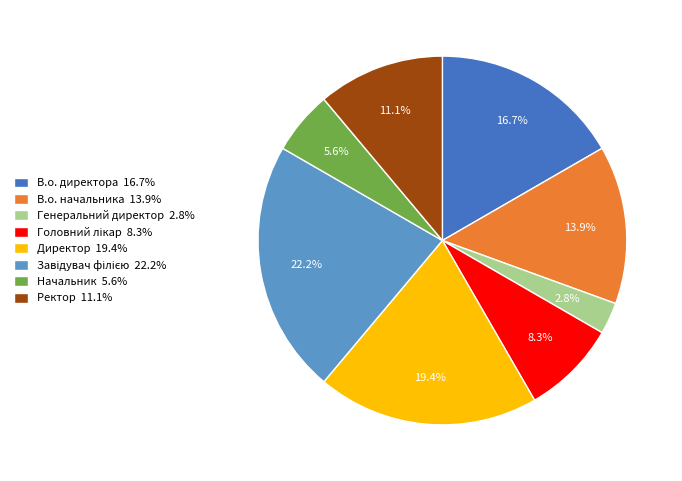

To the nearest percent, what is the difference between the largest and smallest slice percentages?

19%